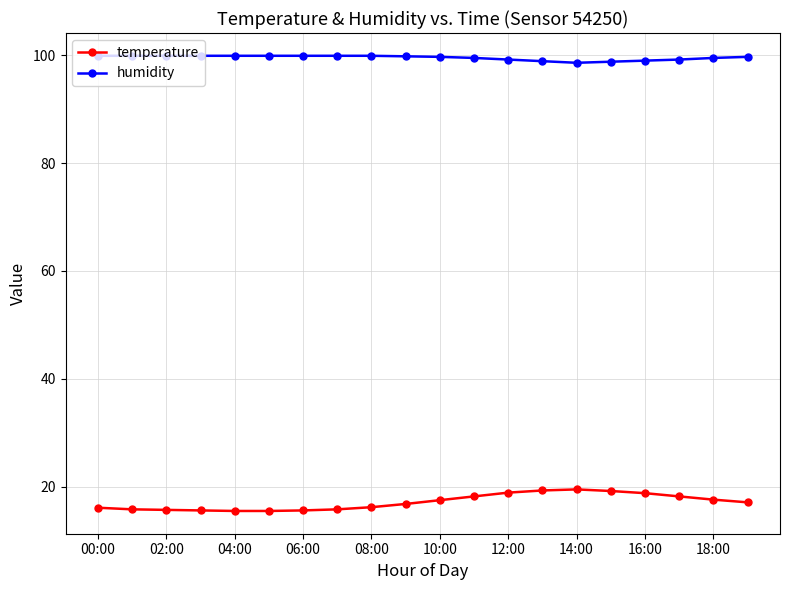

Count the number of categories in the chart.

20